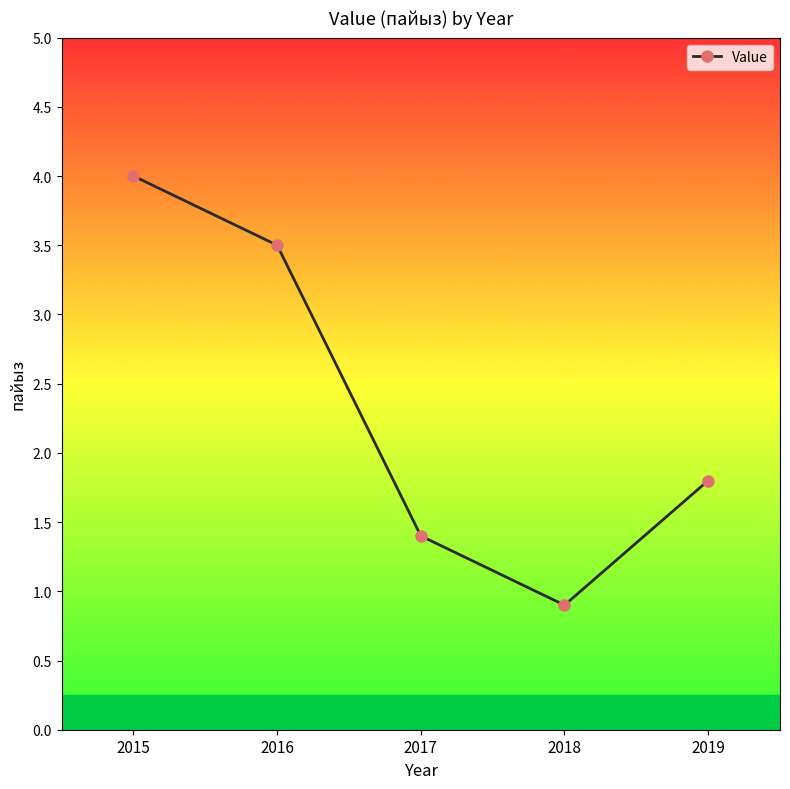

Reading left to right, what are all the values shown in this chart?

2015=4.0	2016=3.5	2017=1.4	2018=0.9	2019=1.8